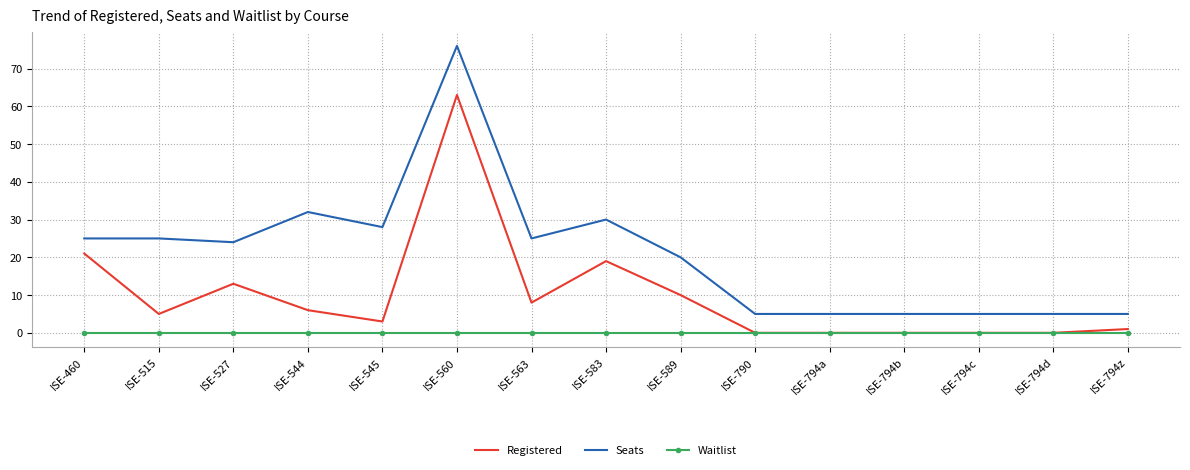

Reading right to left, extract all data points from this chart.

Registered: 1	0	0	0	0	0	10	19	8	63	3	6	13	5	21
Seats: 5	5	5	5	5	5	20	30	25	76	28	32	24	25	25
Waitlist: 0	0	0	0	0	0	0	0	0	0	0	0	0	0	0